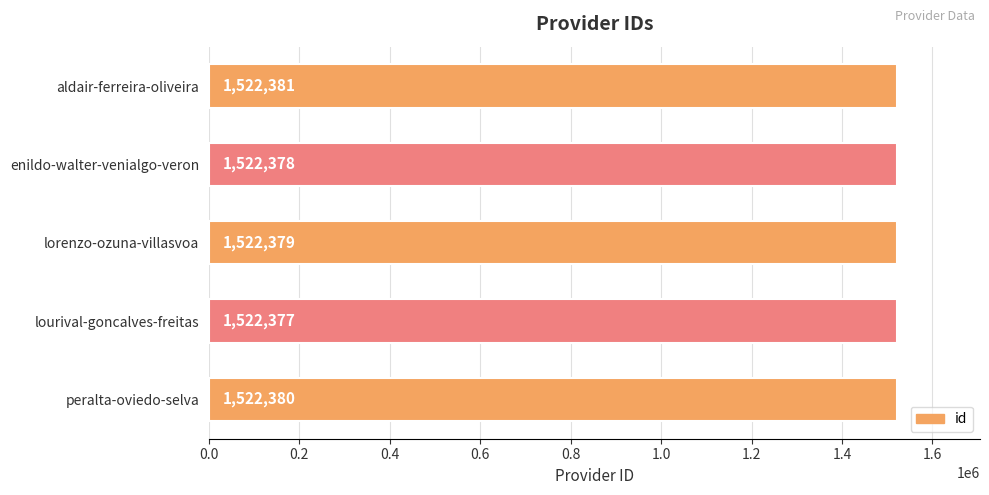

How many values are between 1522378 and 1522380?

3